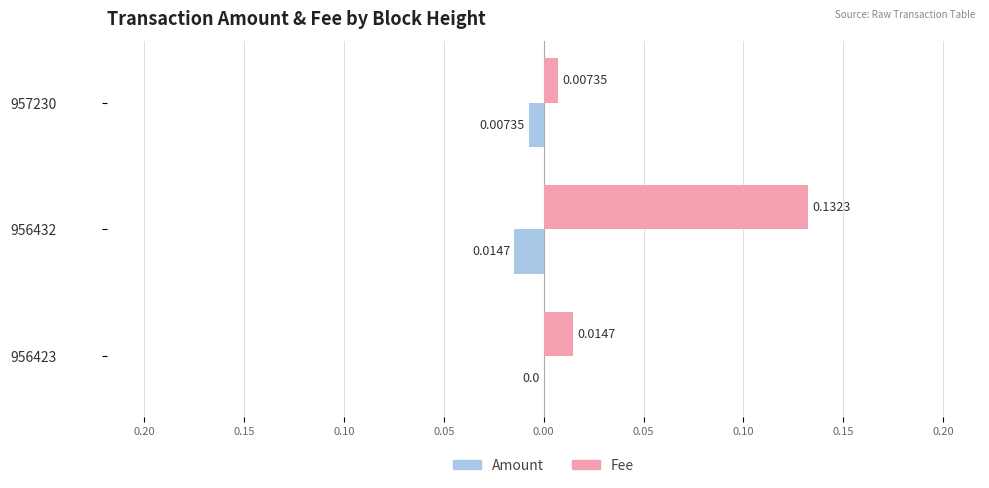

What are all the series names shown in the legend?

Amount, Fee